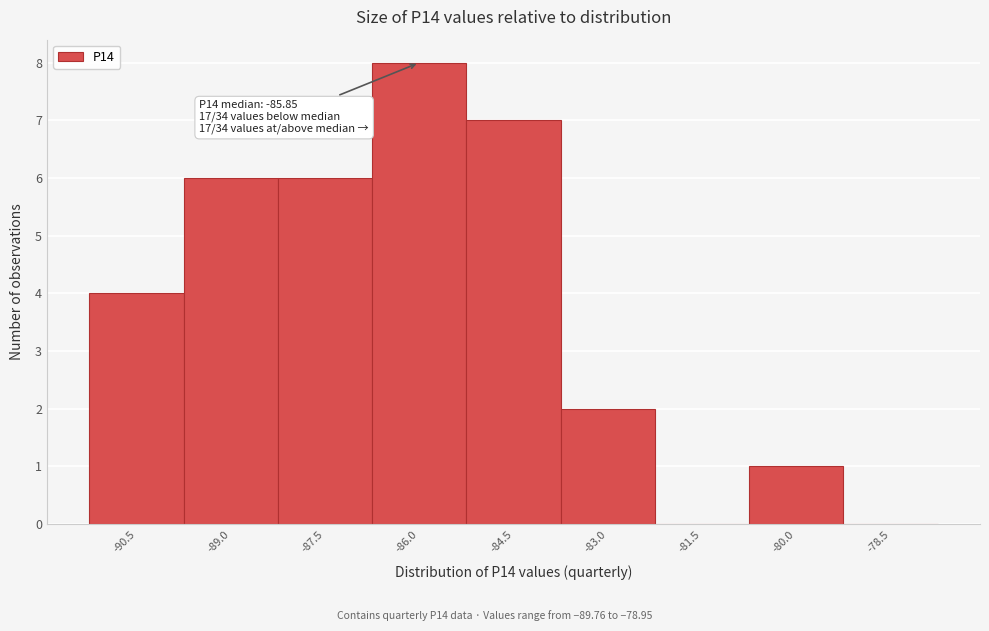

Reading left to right, what are all the values shown in this chart?

-90.5=4	-89.0=6	-87.5=6	-86.0=8	-84.5=7	-83.0=2	-81.5=0	-80.0=1	-78.5=0